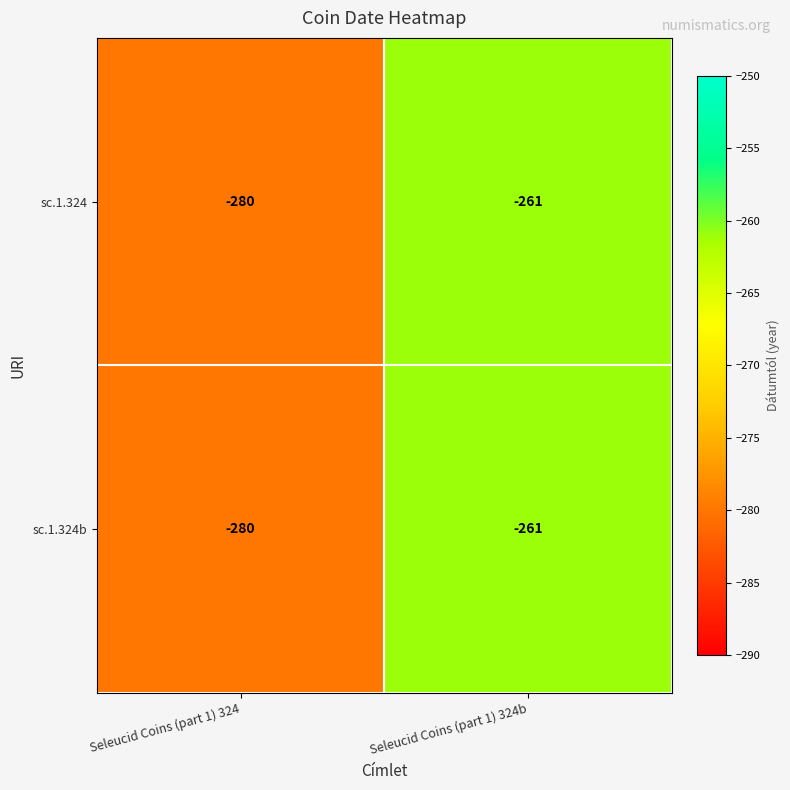

How many data points does each series have?

2